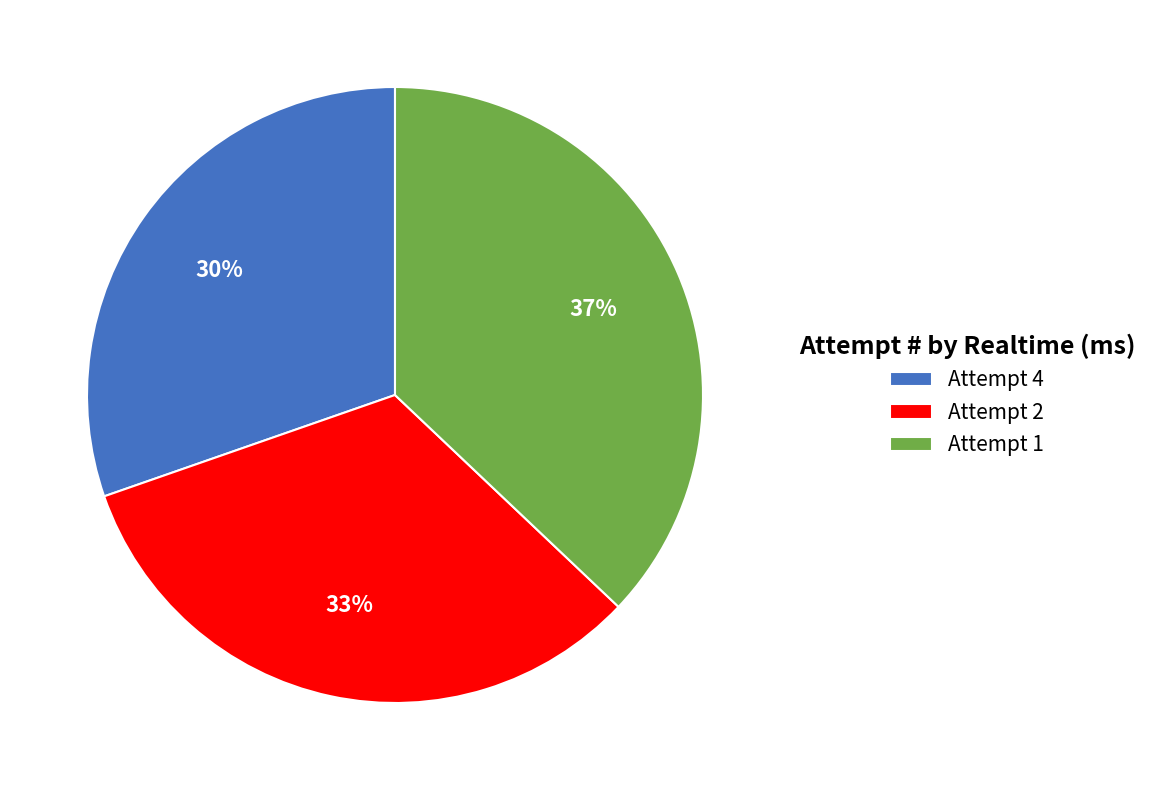

What is the largest slice in the pie chart?

Attempt 1